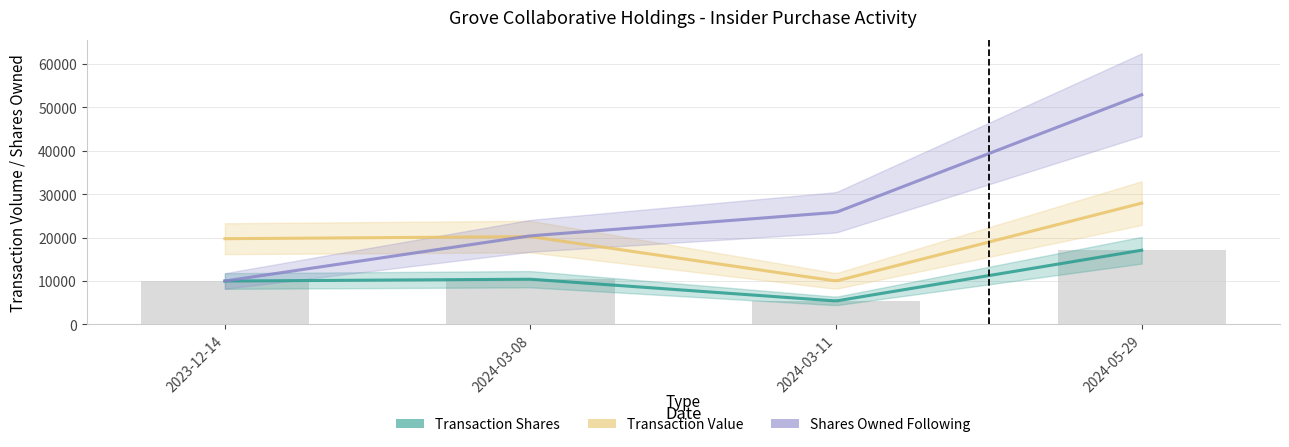

The value of transactionValue at 2024-03-11 is 10001. True or false?

True